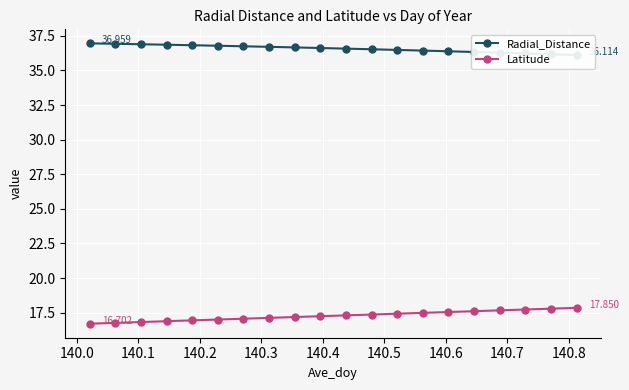

Which series has the largest total across all categories?

Radial_Distance